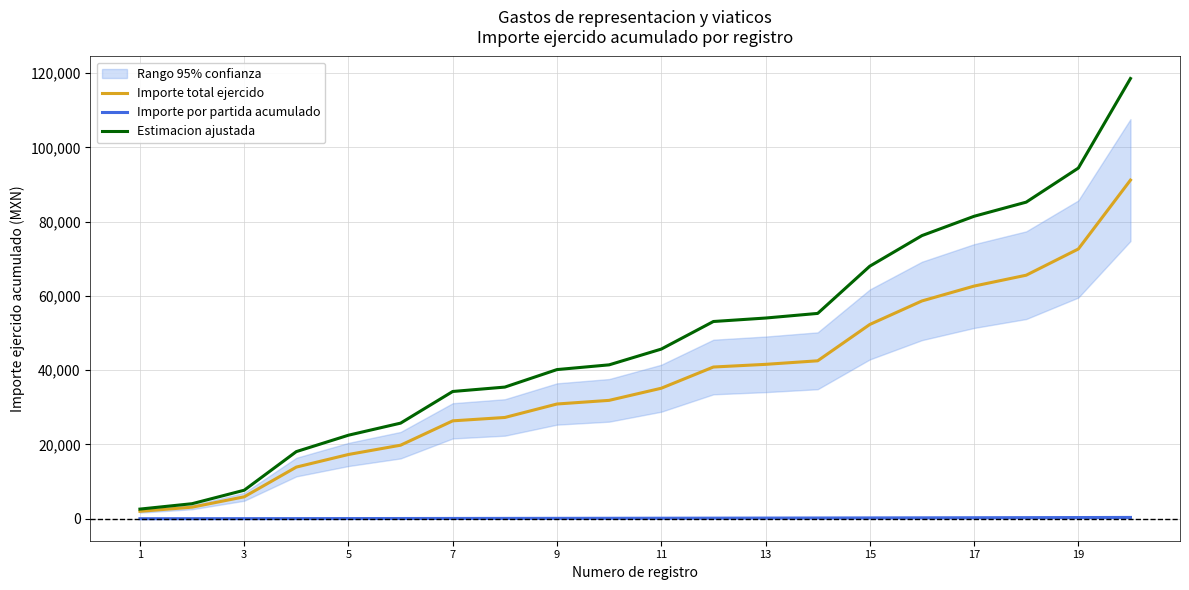

Reading right to left, transcribe all the data shown in this chart.

Importe total ejercido: 91174.6	72623.8	65568.1	62637.8	58637.8	52305.9	42522.9	41566.7	40848.7	35135.4	31872.1	30891.8	27266.7	26356.4	19801.3	17301.3	13905.0	5905.0	3113.9	1999.0
Importe por partida acumulado: 350.0	323.0	297.0	272.0	248.0	225.0	203.0	182.0	162.0	143.0	125.0	108.0	92.0	77.0	63.0	50.0	38.0	27.0	17.0	8.0
Estimacion ajustada: 118527.0	94411.0	85238.6	81429.2	76229.2	67997.7	55279.8	54036.7	53103.2	45676.0	41433.7	40159.3	35446.7	34263.3	25741.6	22491.6	18076.4	7676.4	4048.1	2598.7